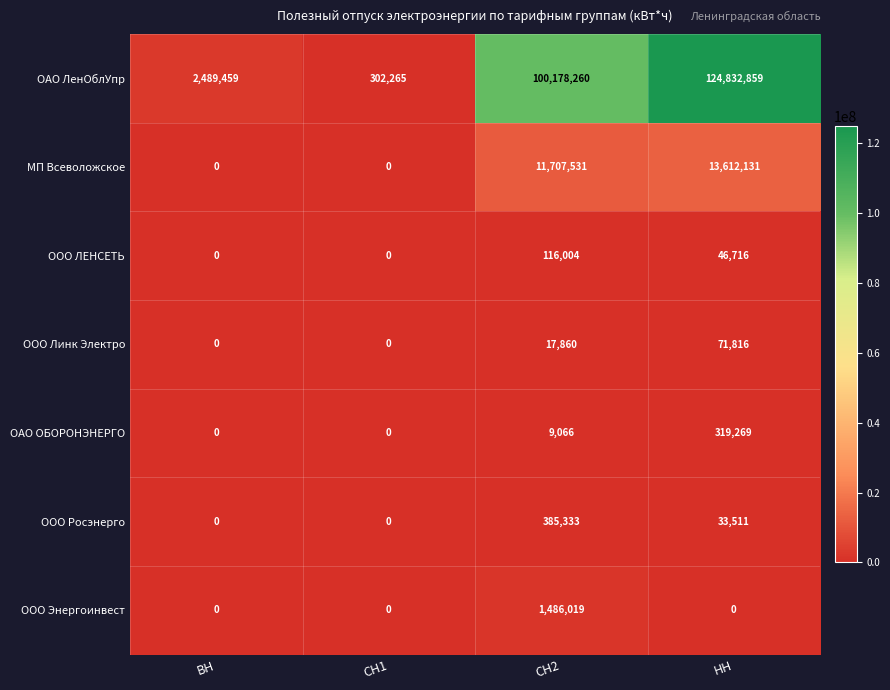

List the series in order of their peak value, highest first.

ОАО ЛенОблУпр, МП Всеволожское, ООО Энергоинвест, ООО Росэнерго, ОАО ОБОРОНЭНЕРГО, ООО ЛЕНСЕТЬ, ООО Линк Электро